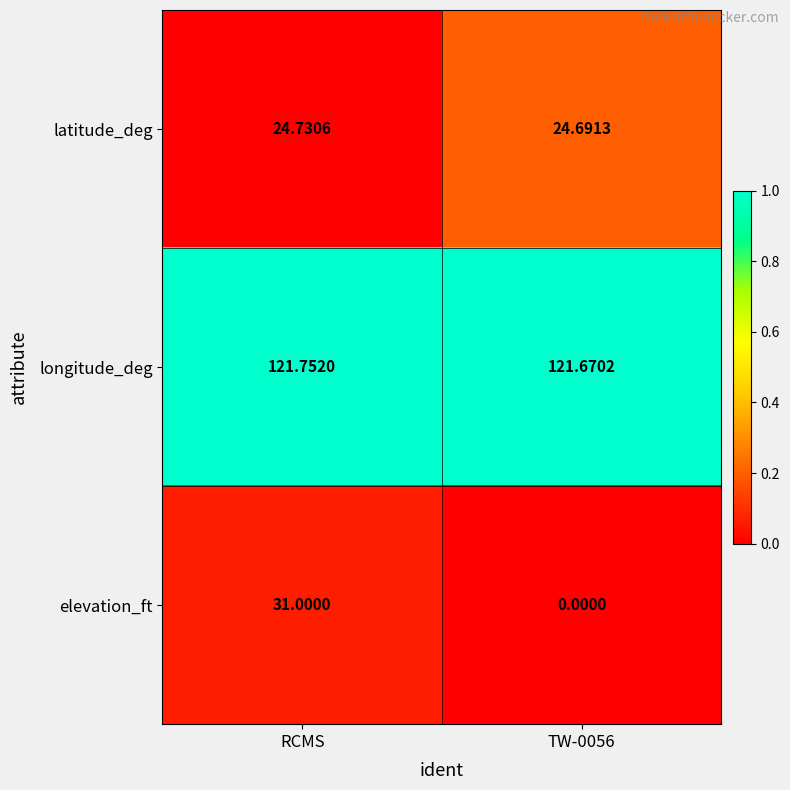

Rank the series by their maximum value, from lowest to highest.

latitude_deg, elevation_ft, longitude_deg